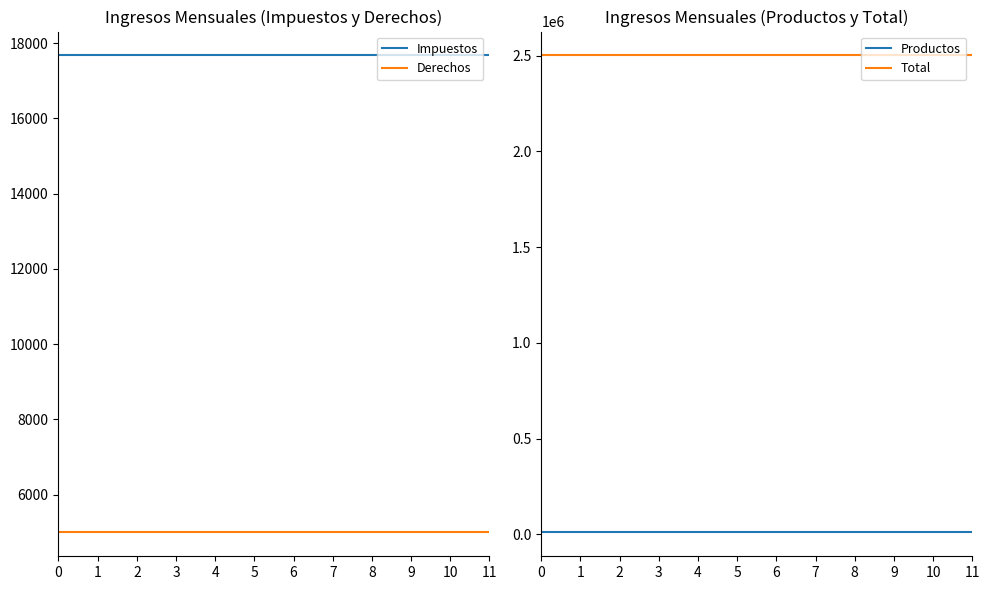

At 6, list the series in order from smallest to largest.

Derechos, Productos, Impuestos, Total